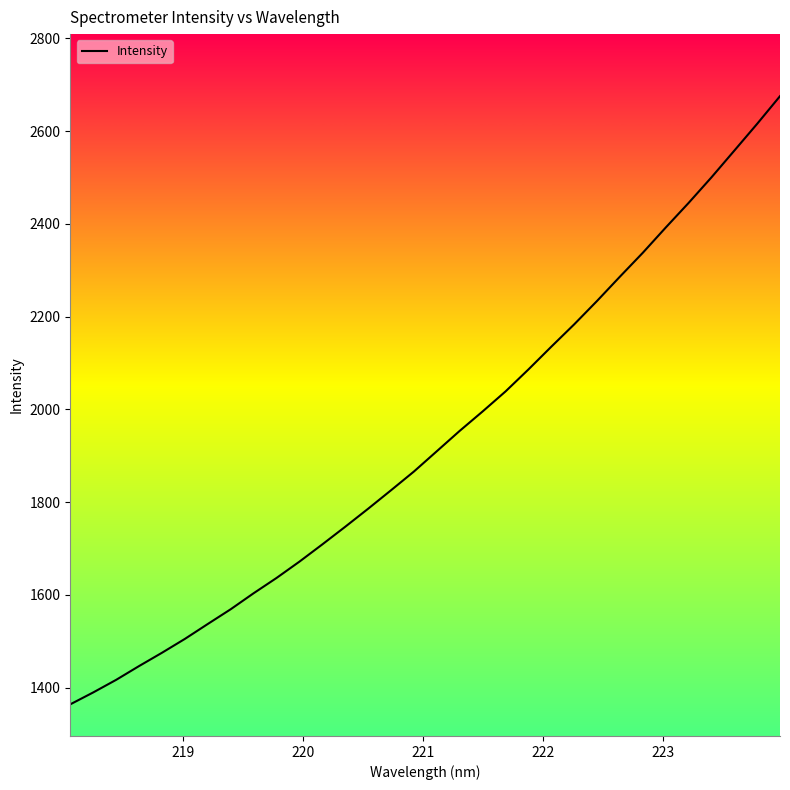

Reading right to left, extract all data points from this chart.

2675.1	2615.4	2557.6	2500.0	2444.8	2391.7	2337.4	2286.0	2233.6	2183.1	2135.0	2085.9	2038.5	1995.4	1953.6	1909.8	1866.0	1825.6	1785.8	1746.9	1708.9	1671.7	1636.5	1603.6	1569.1	1537.3	1505.2	1475.3	1446.6	1416.9	1389.8	1364.2